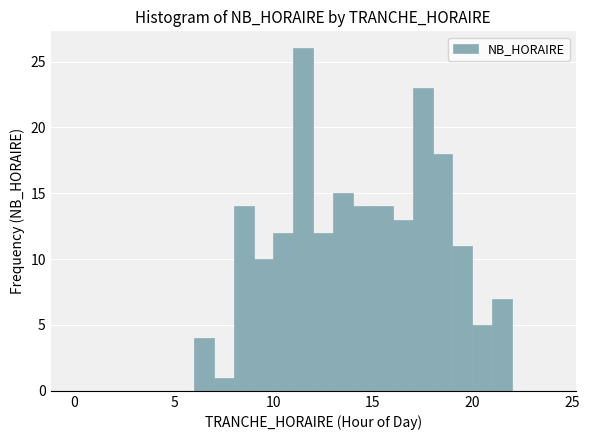

Around what value on the x-axis is the tallest bar? Give the approximate position of its centre, as read against the axis.

11.5